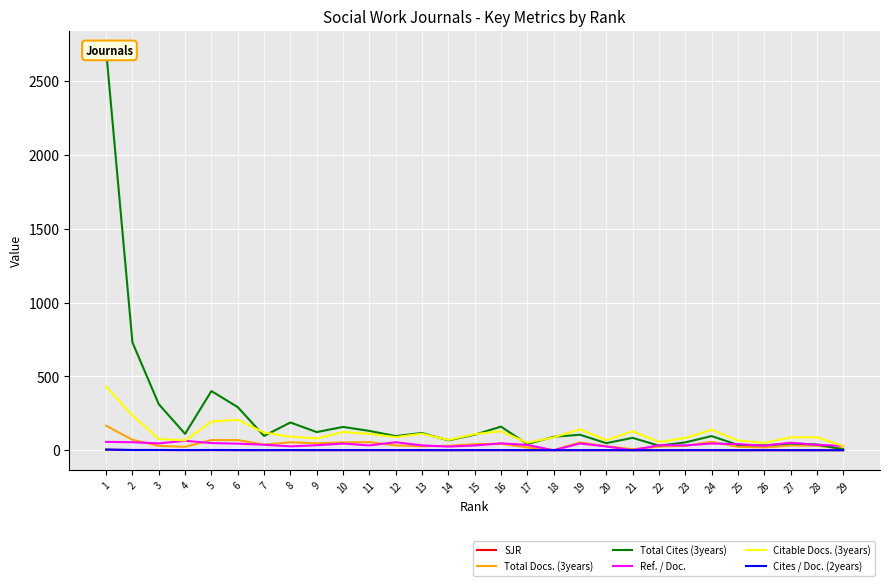

What is the sum of all Cites / Doc. (2years) values?

27.0